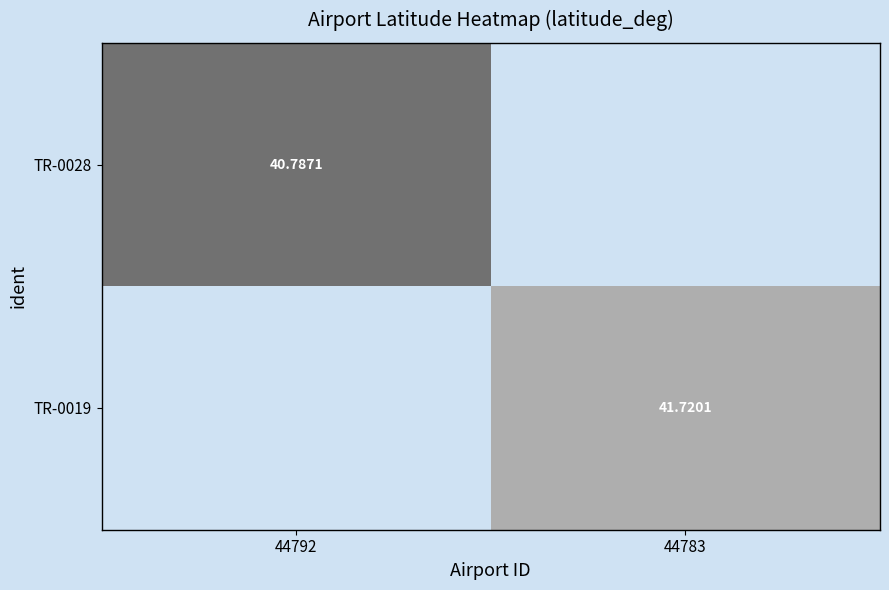

Is the value of TR-0019 at 44783 greater than the value of TR-0028 at 44792?

Yes